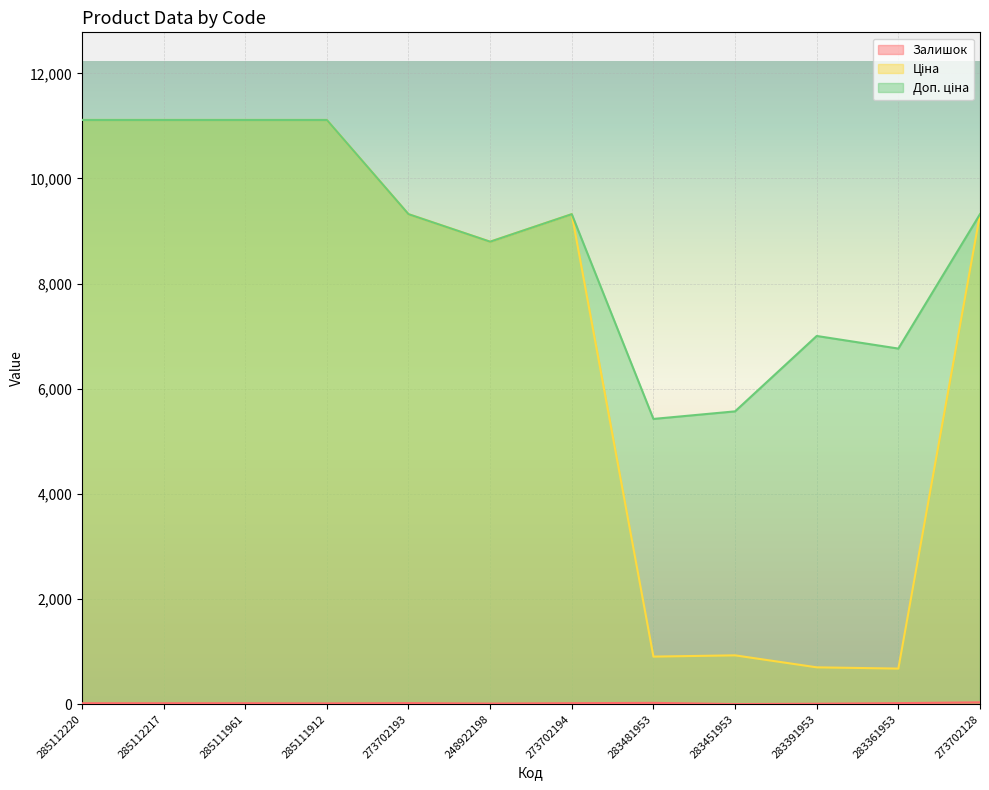

The value of Доп. ціна at 285112217 is 7266.9. True or false?

False